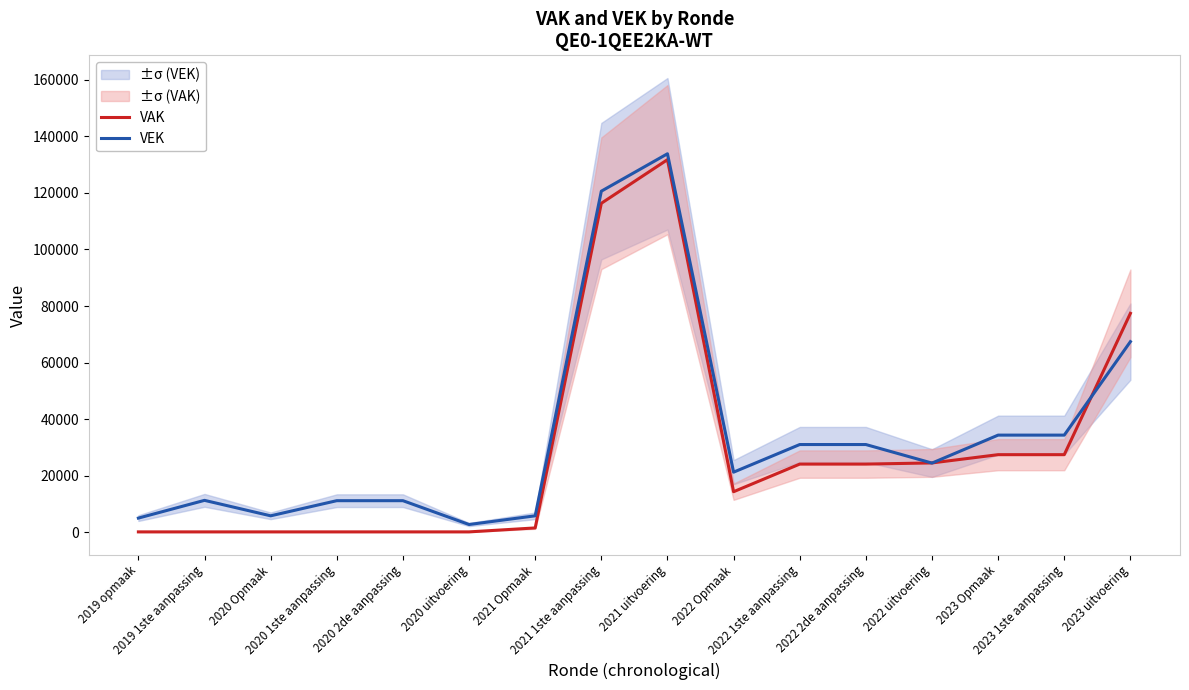

Which label corresponds to the smallest value in the chart?

2019 opmaak